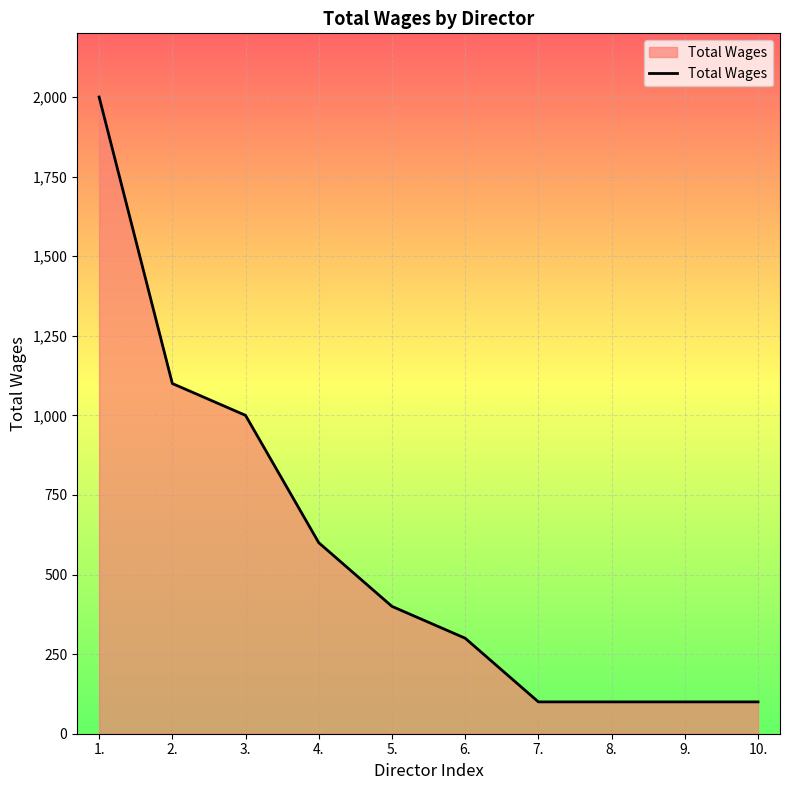

Reading right to left, extract all data points from this chart.

10.=100	9.=100	8.=100	7.=100	6.=300	5.=400	4.=600	3.=1000	2.=1100	1.=2000